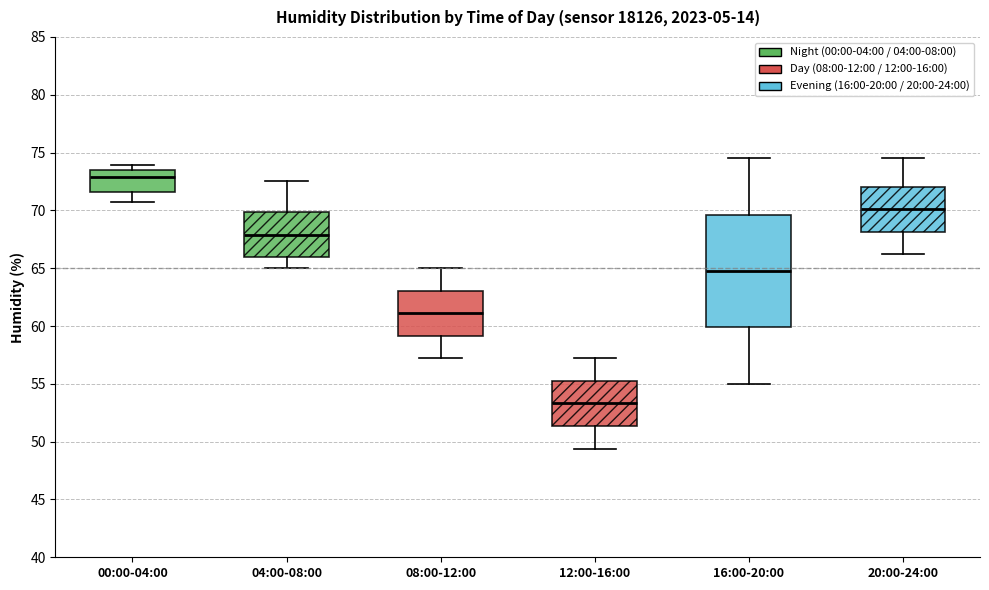

Which box's median line is the highest?

00:00-04:00